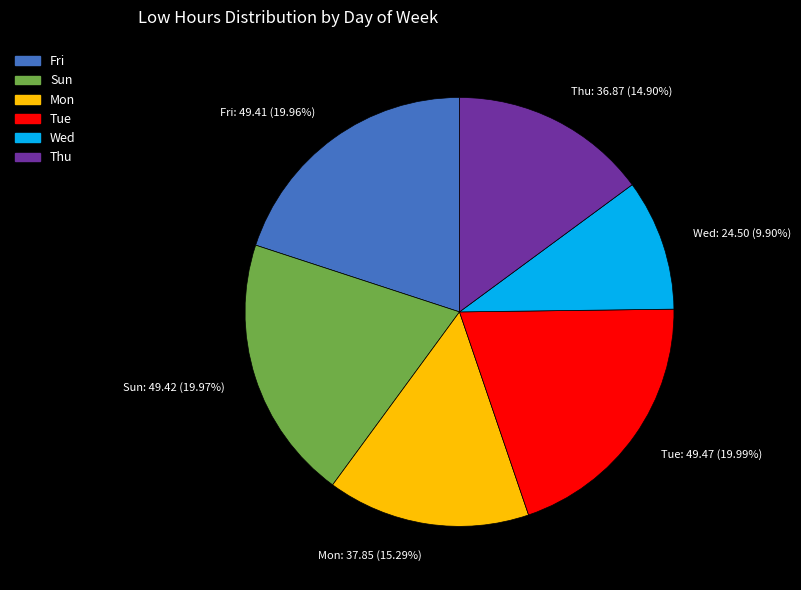

Is there a majority slice in this chart?

No